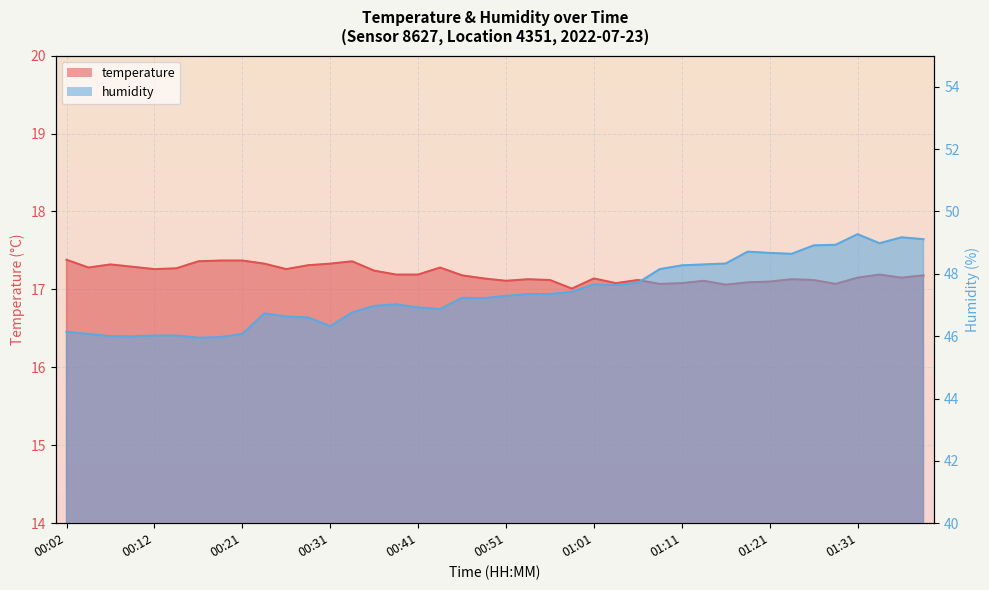

Which category has the lowest value in the humidity series?

00:16